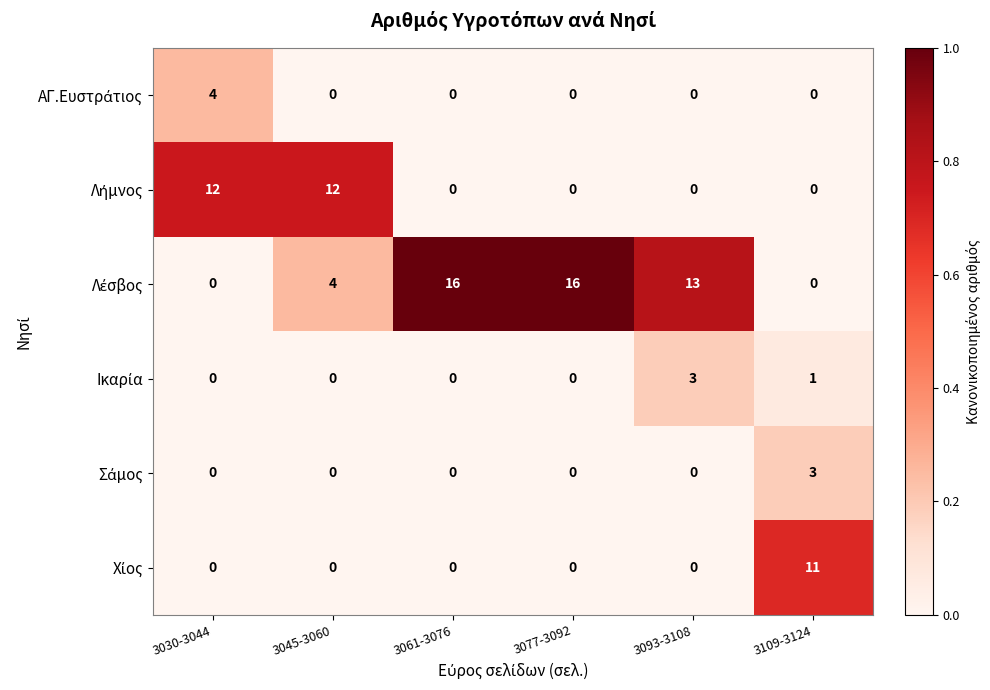

What is the spread (max minus min) of values at 3093-3108?

13